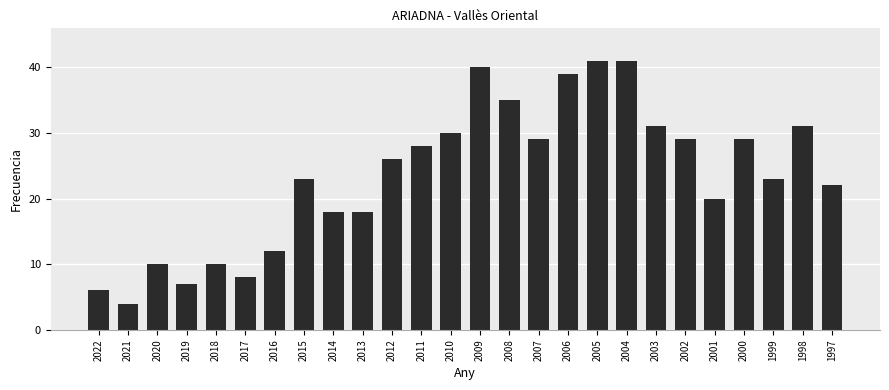

Where is the data nearest to the value 22?

1997